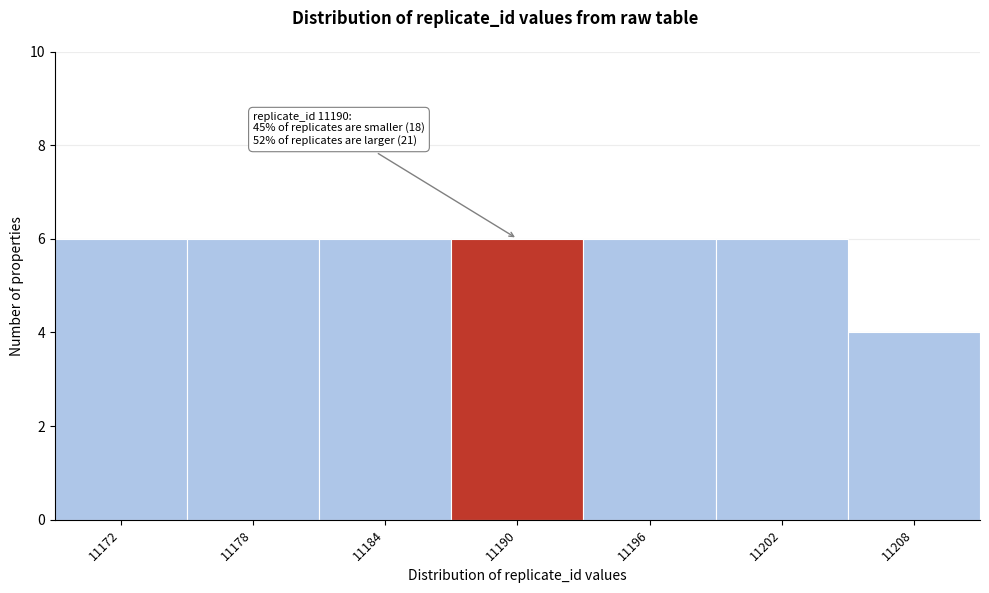

Reading left to right, list all the values displayed in this chart.

6	6	6	6	6	6	4